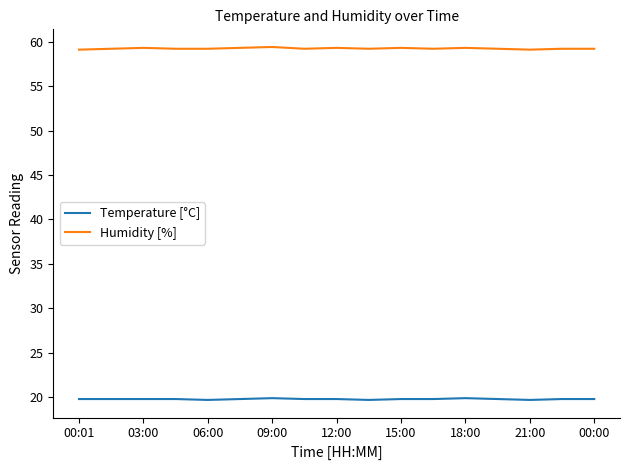

List the series in order of their overall mean, lowest first.

Temperature [°C], Humidity [%]